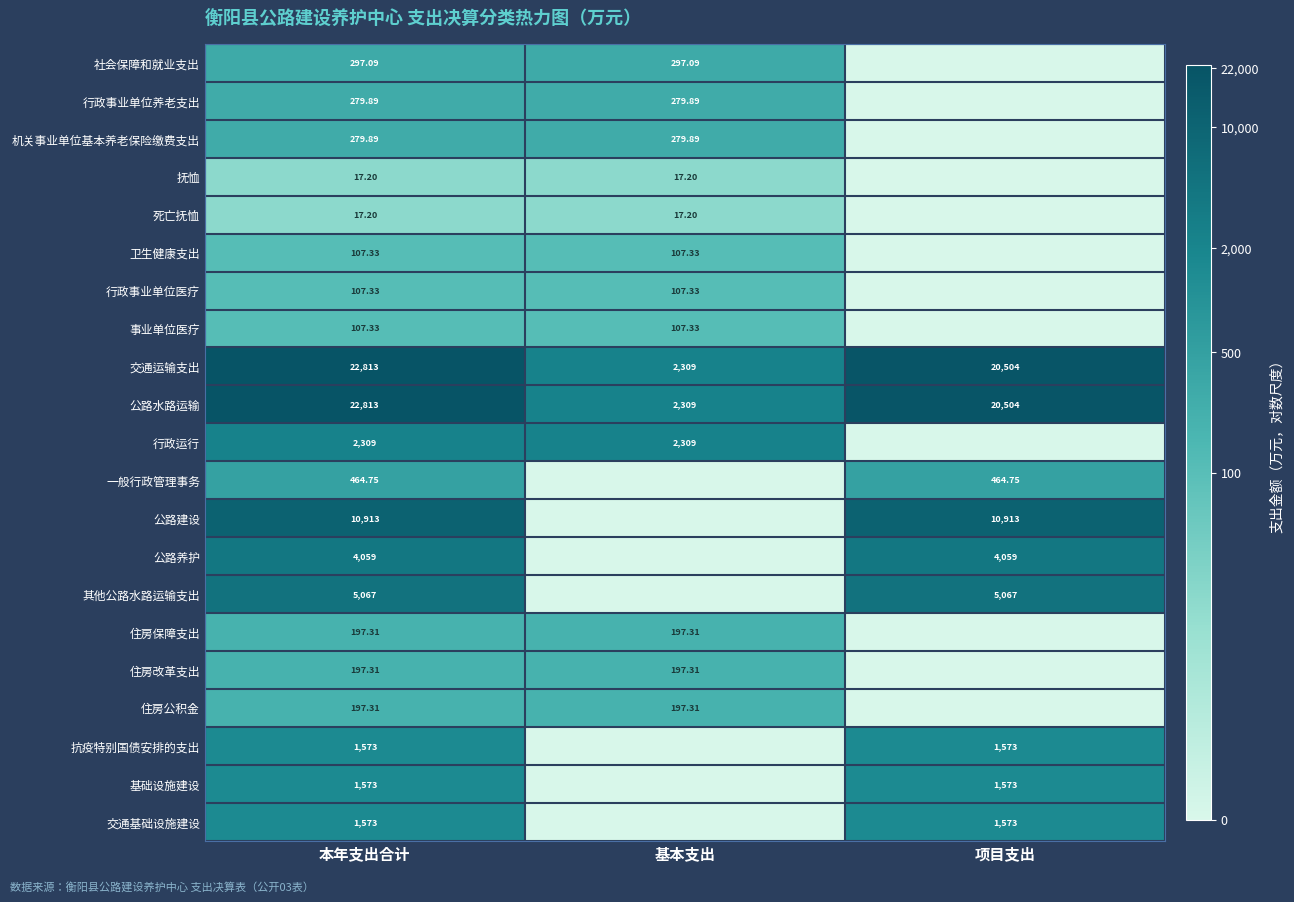

Which category has the lowest value in the 交通基础设施建设 series?

基本支出